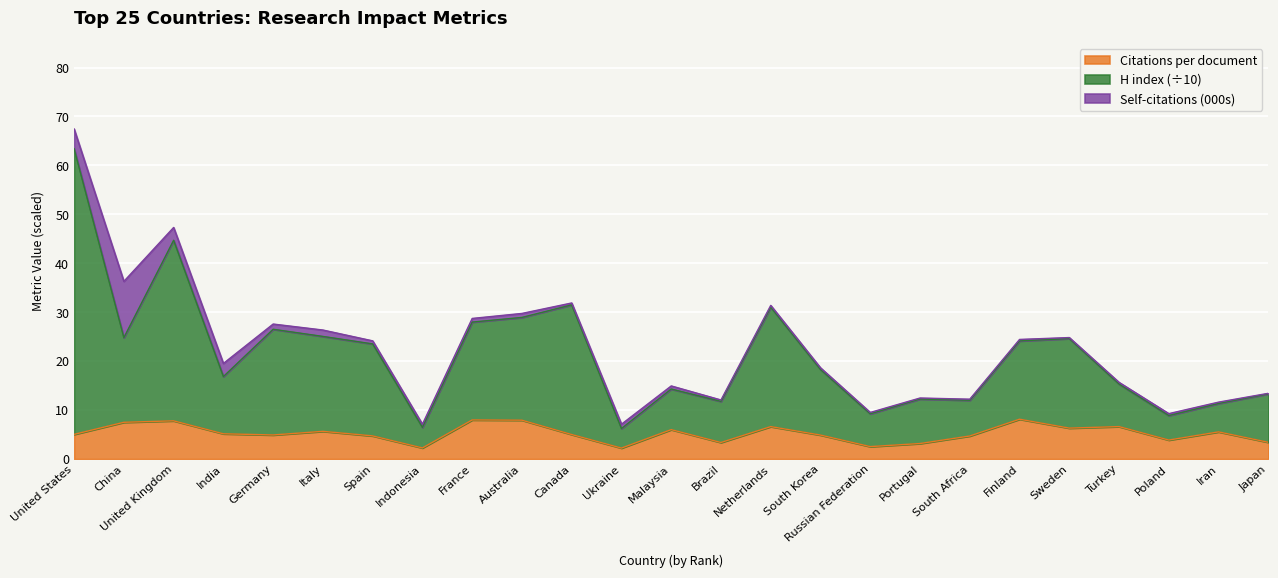

What is the total value across all series at India?

19.5